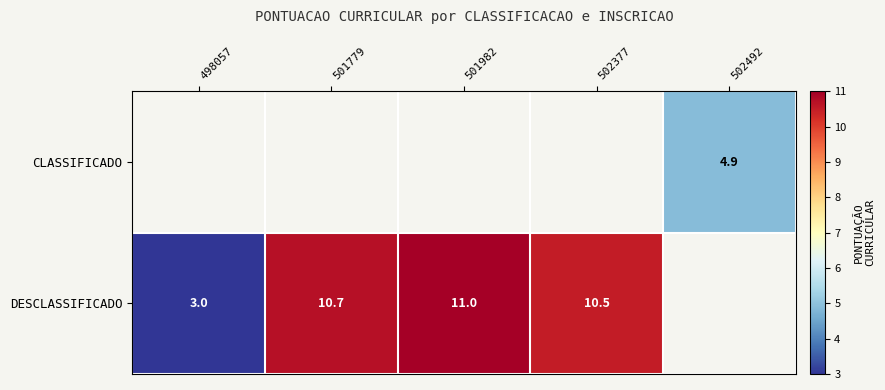

Count the number of categories in the chart.

5